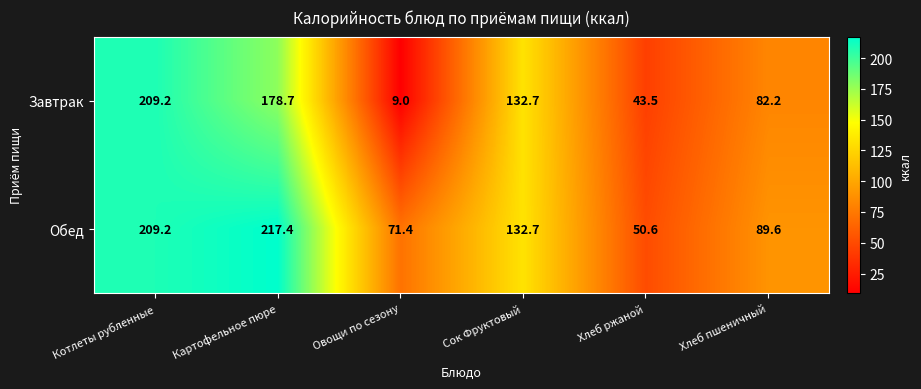

What is the smallest value displayed?

9.0